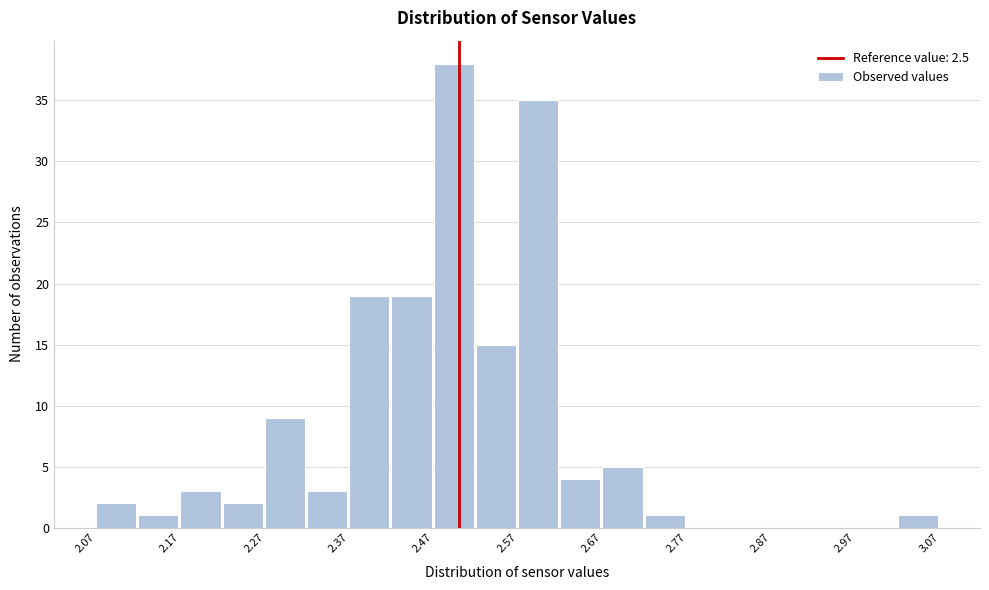

How tall is the bar that spans 2.62 to 2.67 on the x-axis? The values are not printed on the chart, so give them approximately, as read against the axis.

4